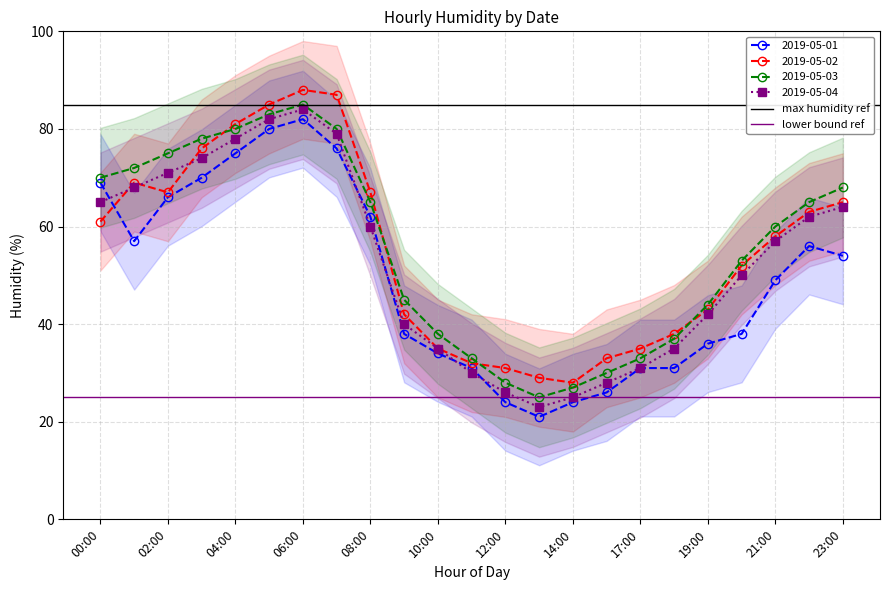

How many values in the 2019-05-04 series are below 57?

11